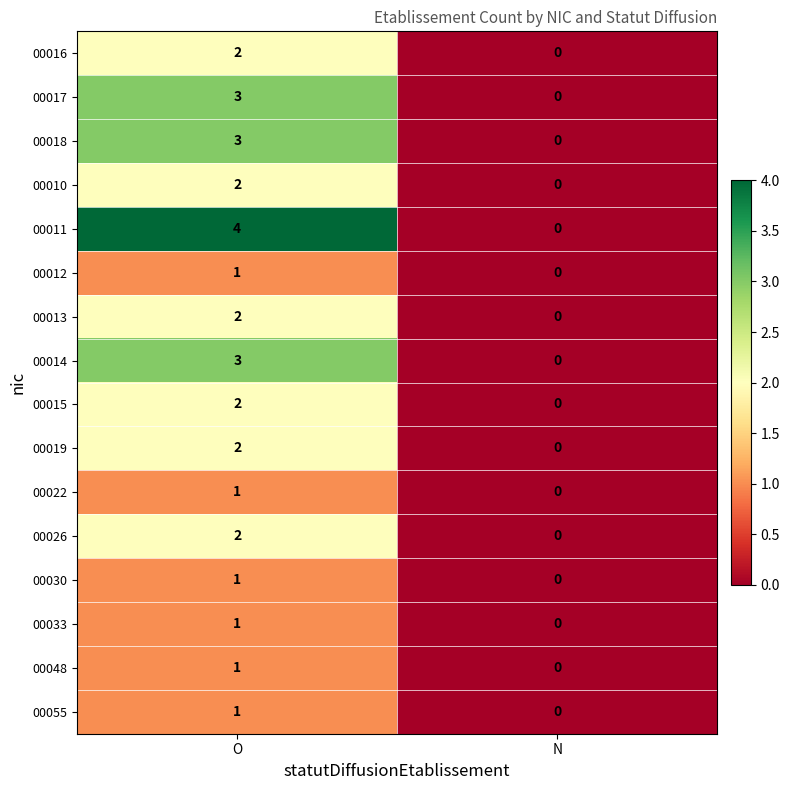

The value of 00048 at O is 1. True or false?

True